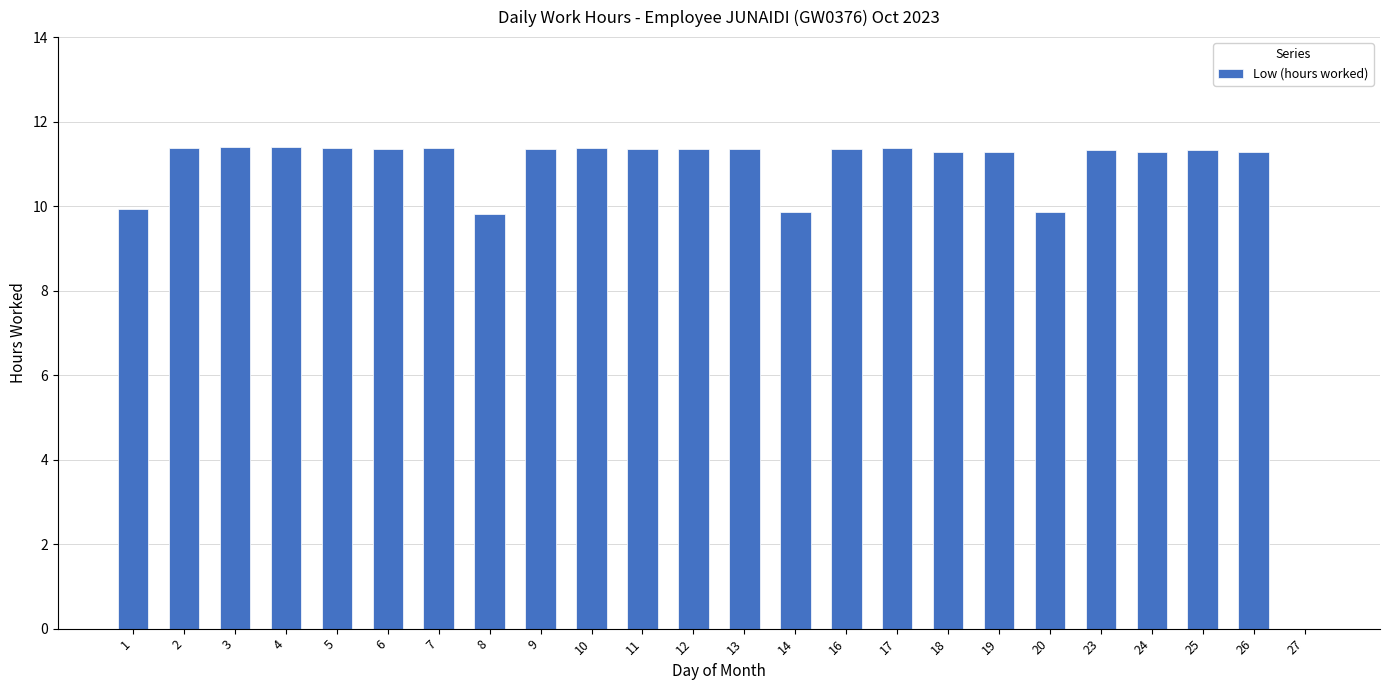

At which label does the data first exceed 11?

2